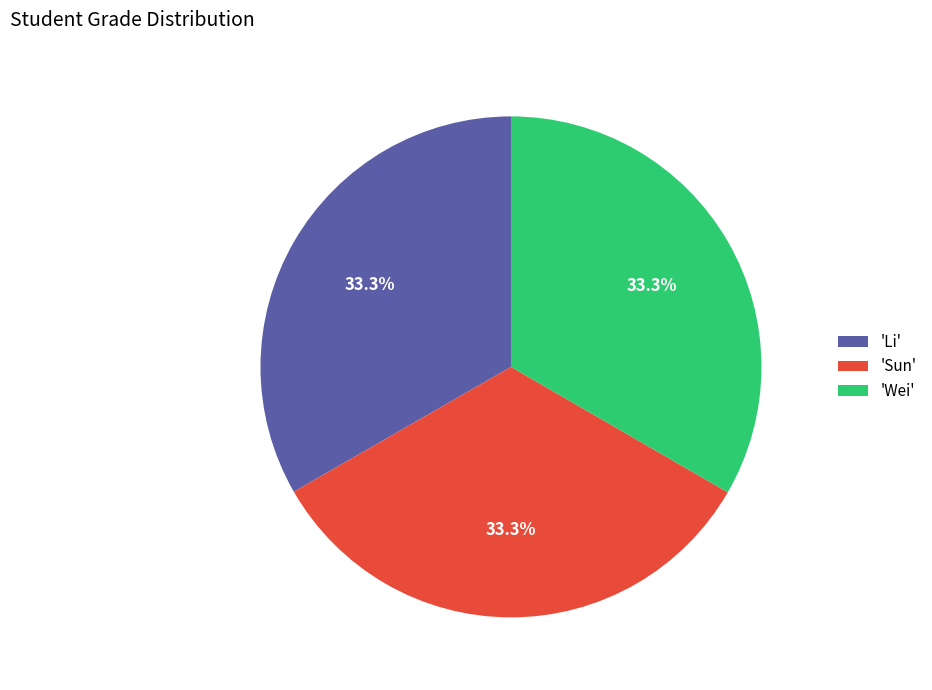

Count the number of slices in the pie.

3